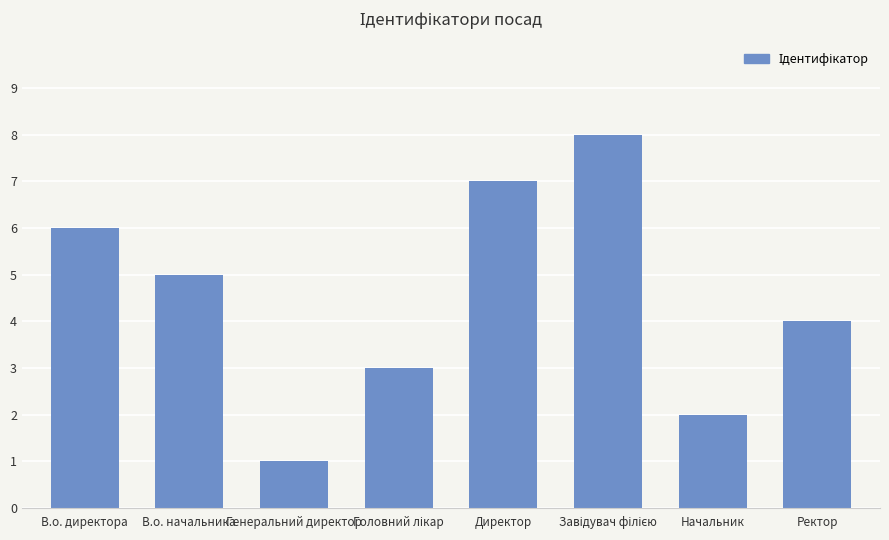

Approximately how many times larger is the value at В.о. начальника compared to Начальник?

2.5